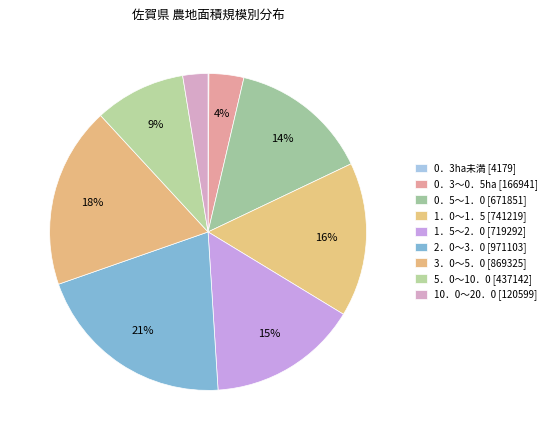

Do 3．0～5．0 and 5．0～10．0 together represent more than half of the pie?

No